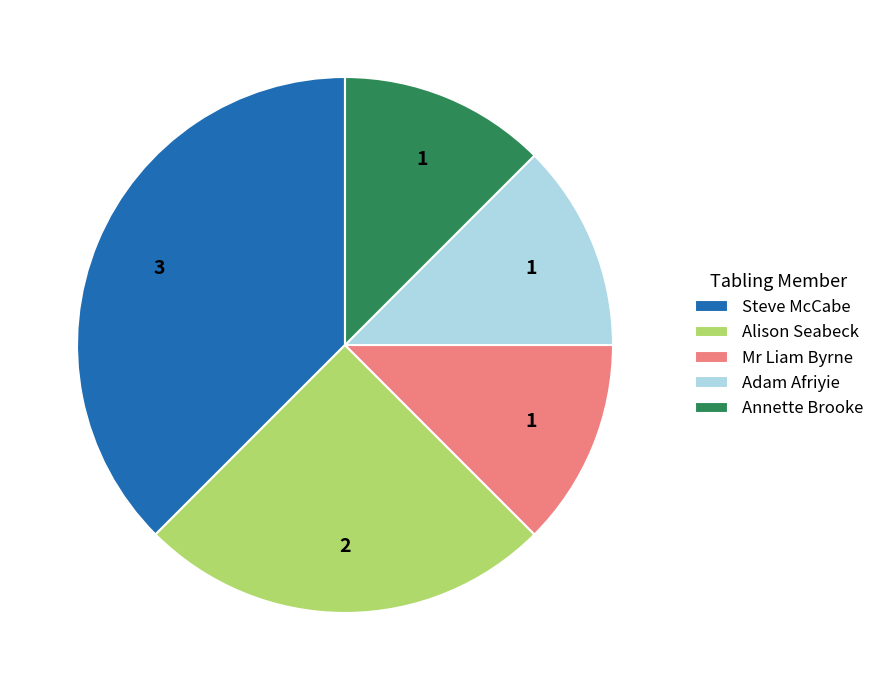

What is the ratio of the value at Annette Brooke to the value at Adam Afriyie?

1.0